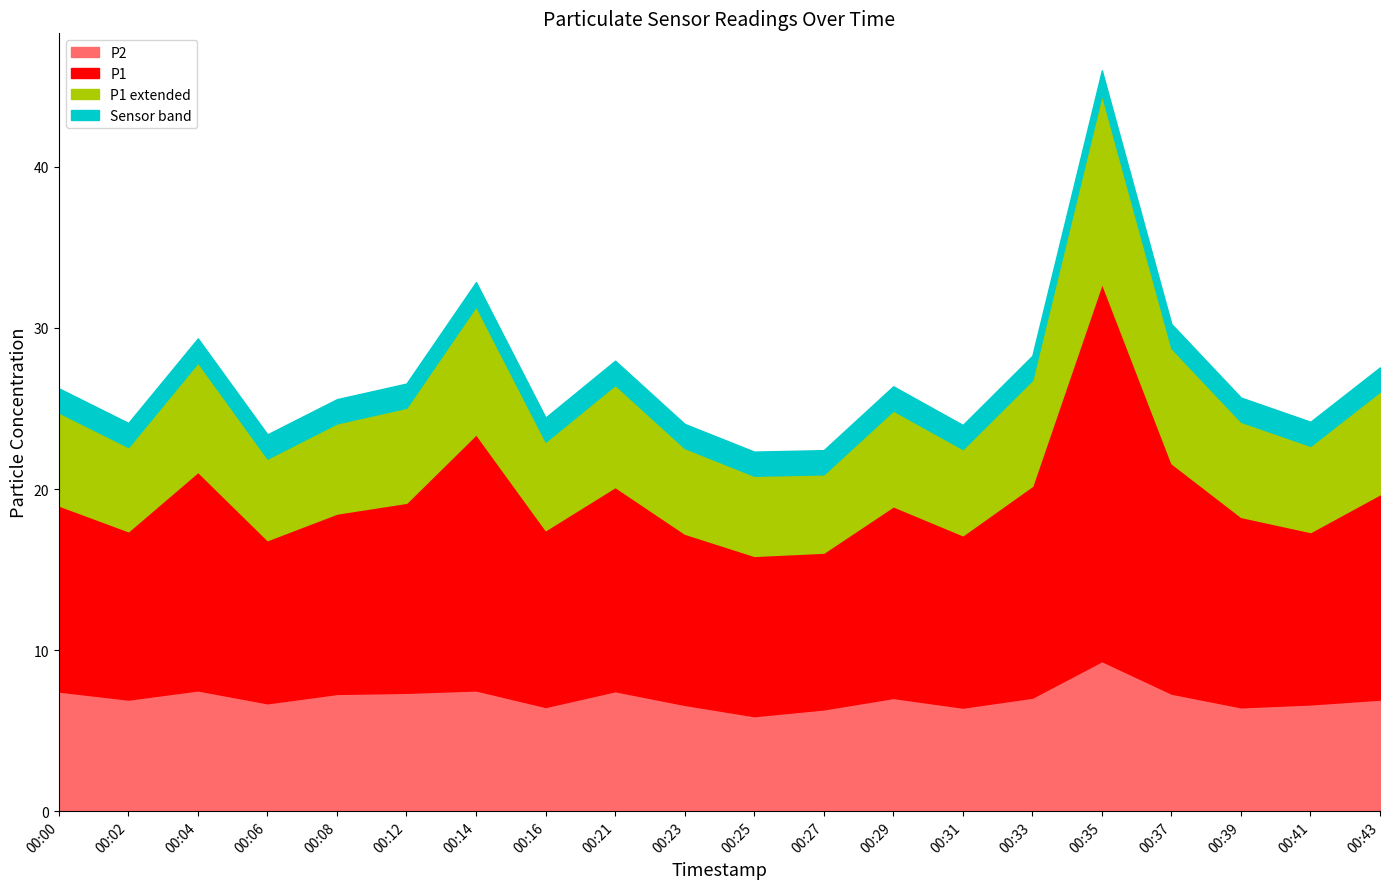

What is the value of the P2 point at the 3rd from the left?

7.5